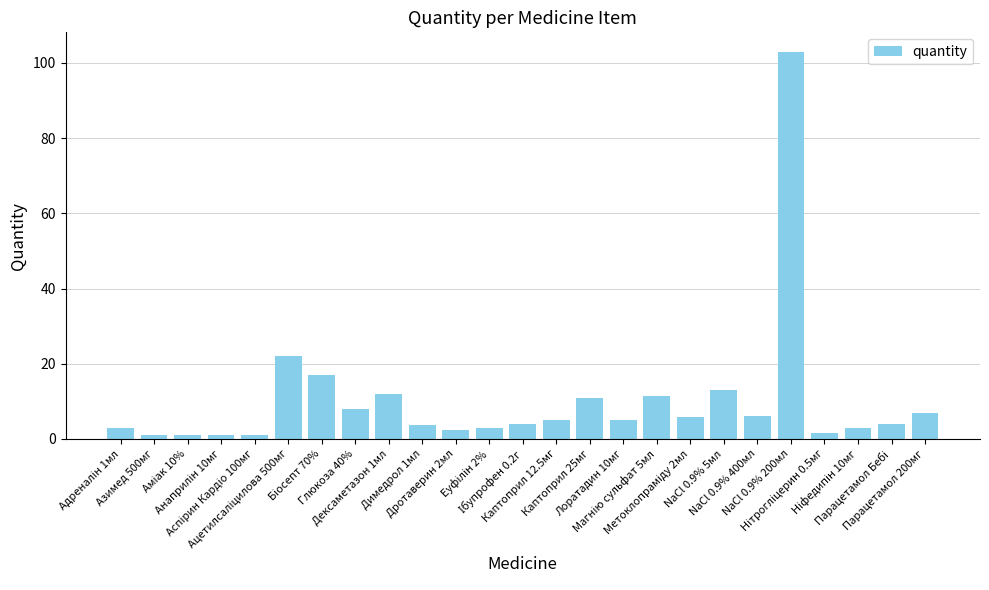

What position from the right is Дексаметазон 1мл?

17